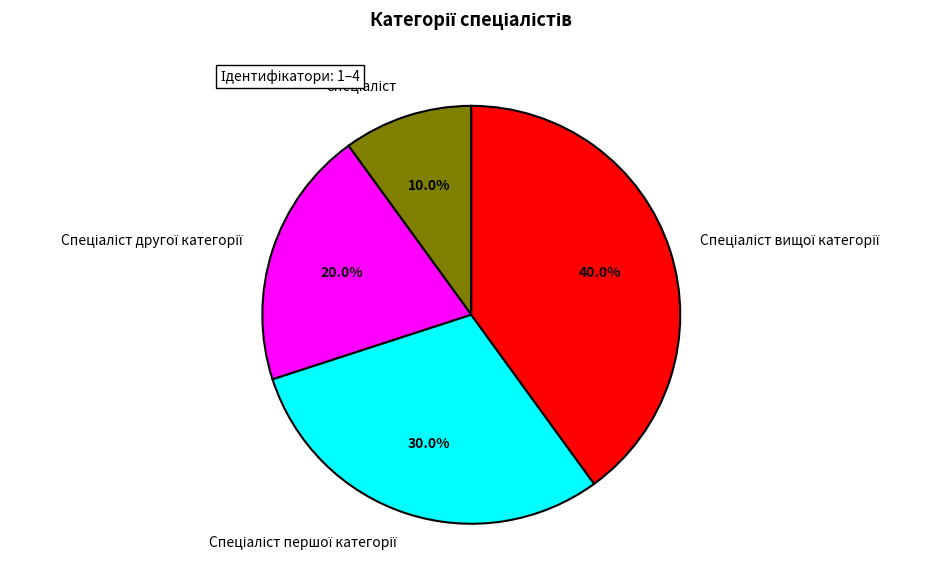

How many slices are in this pie chart?

4